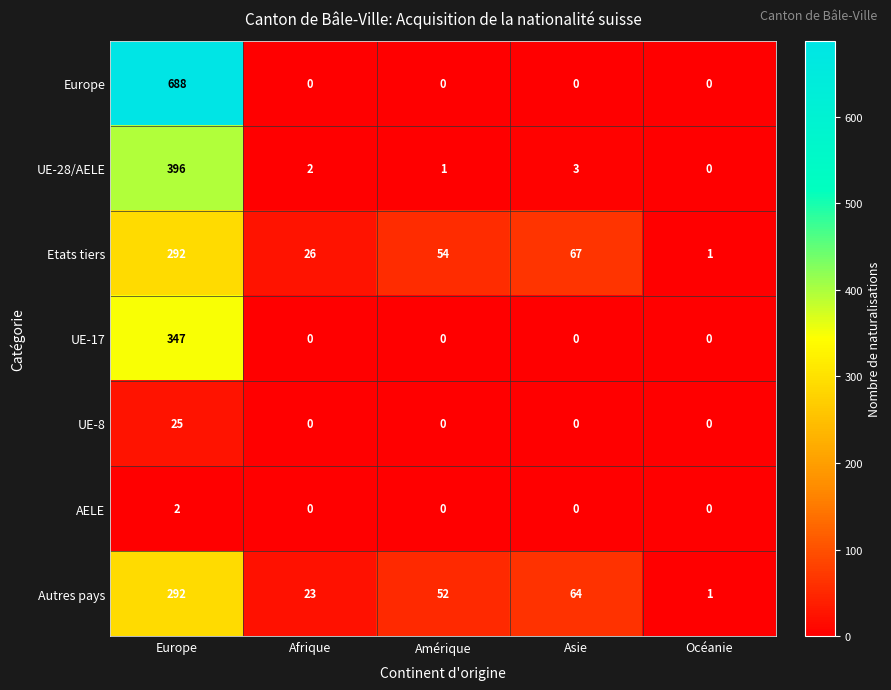

At which label does UE-28/AELE first exceed 2?

Europe